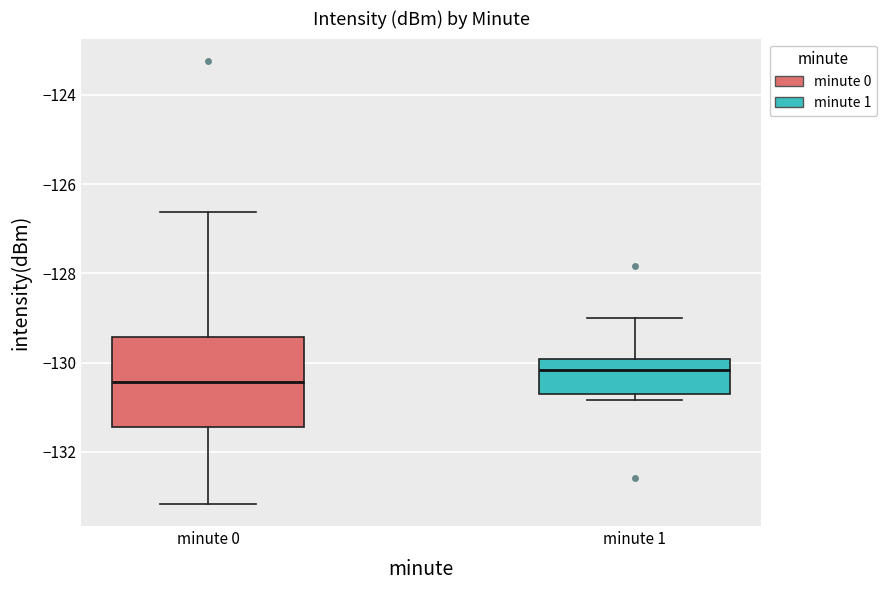

Which box has the lowest median line?

minute 0